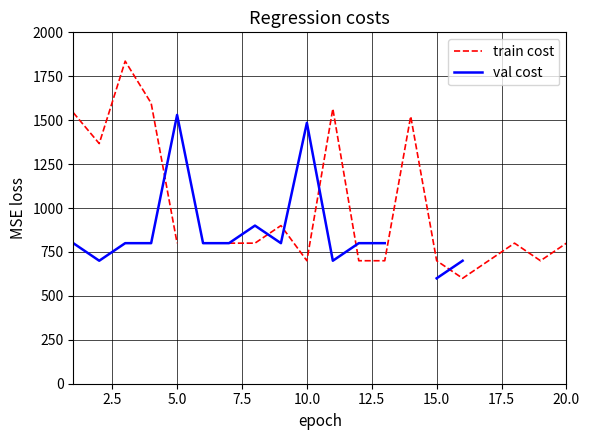

What is the difference between the maximum and minimum values in the val cost series?

930.0